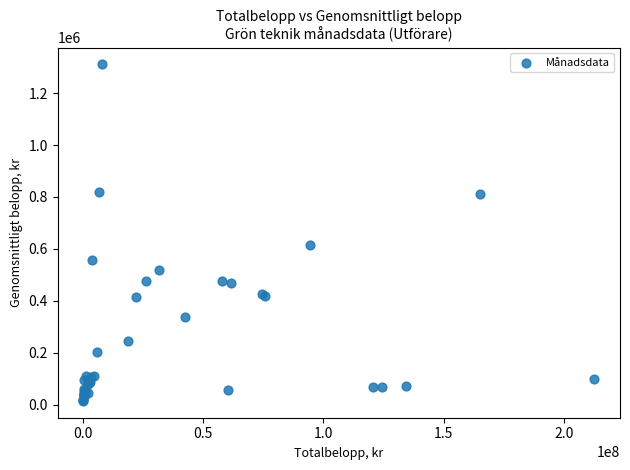

What Y value in the scatter plot is closest to 662593?

616227